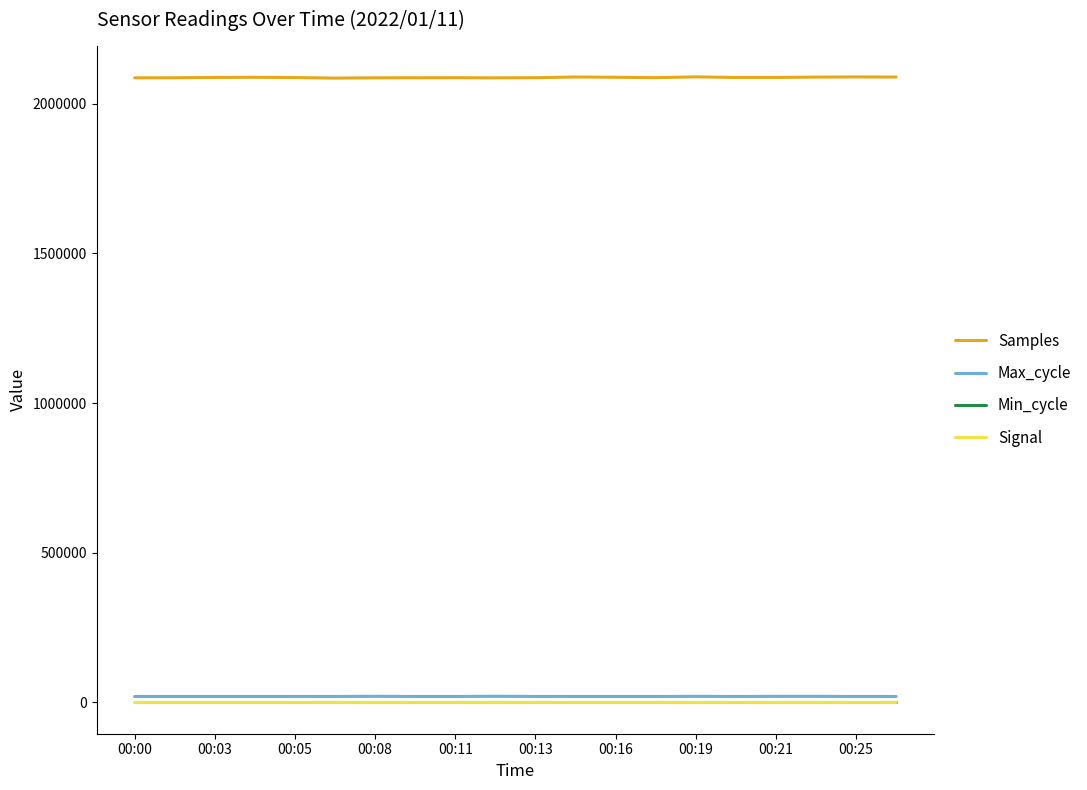

True or false: Max_cycle and Samples cross at least once.

False